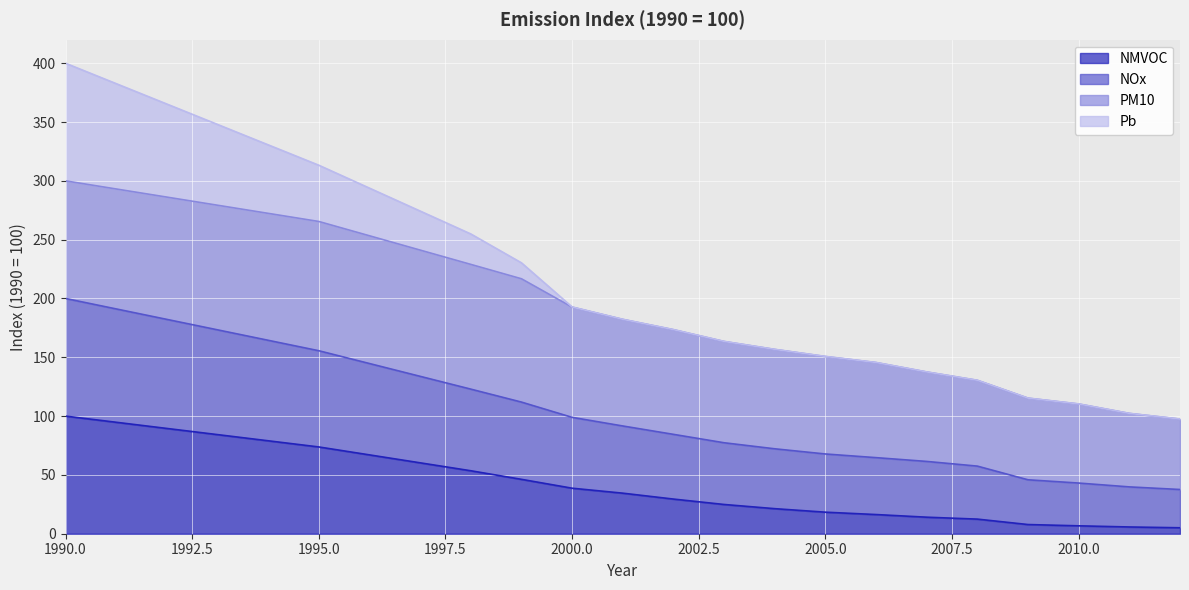

The value of NOx at 2002 is 49.6. True or false?

False